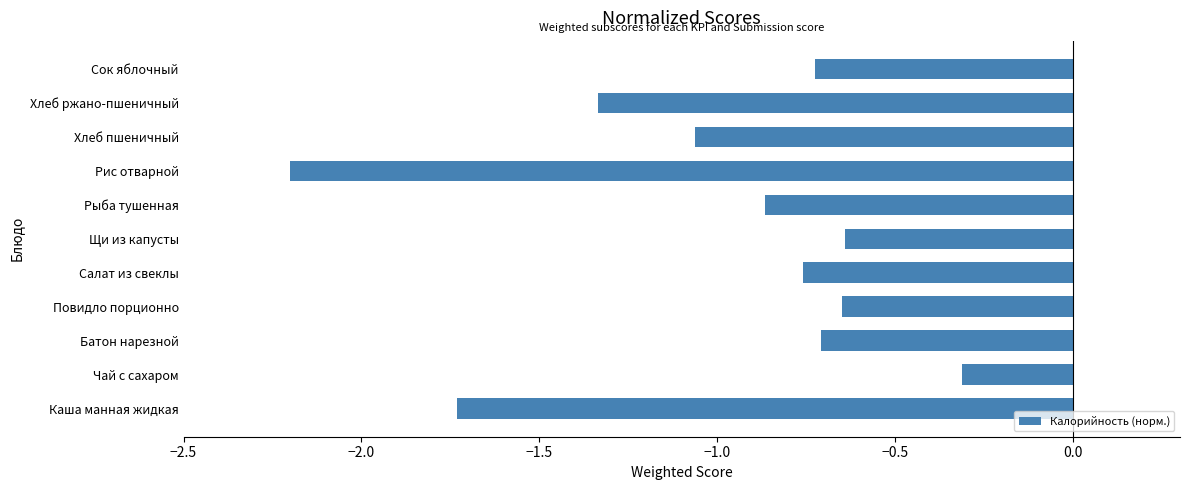

Count the number of categories in the chart.

11